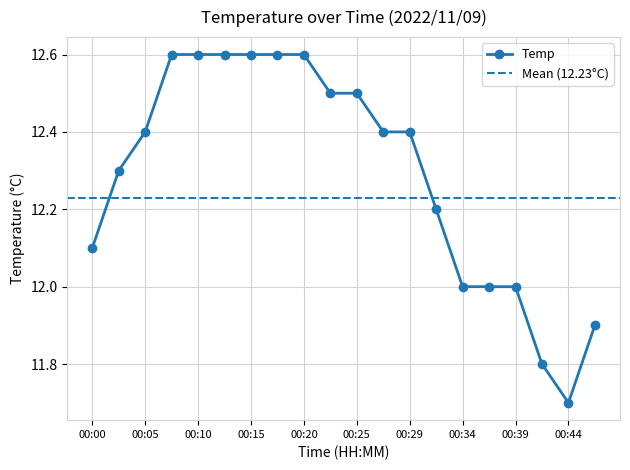

What is the difference between the second highest and second lowest values?

0.8